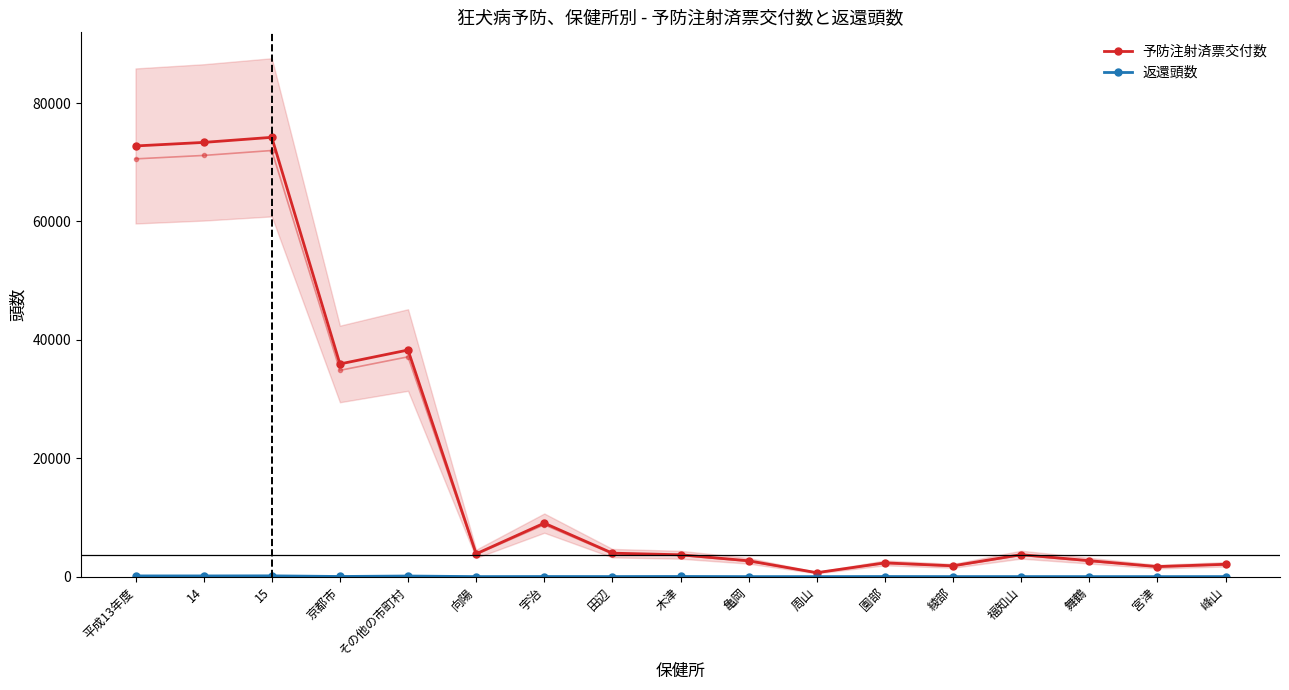

Rank the series by their average value, from highest to lowest.

予防注射済票交付数, 返還頭数